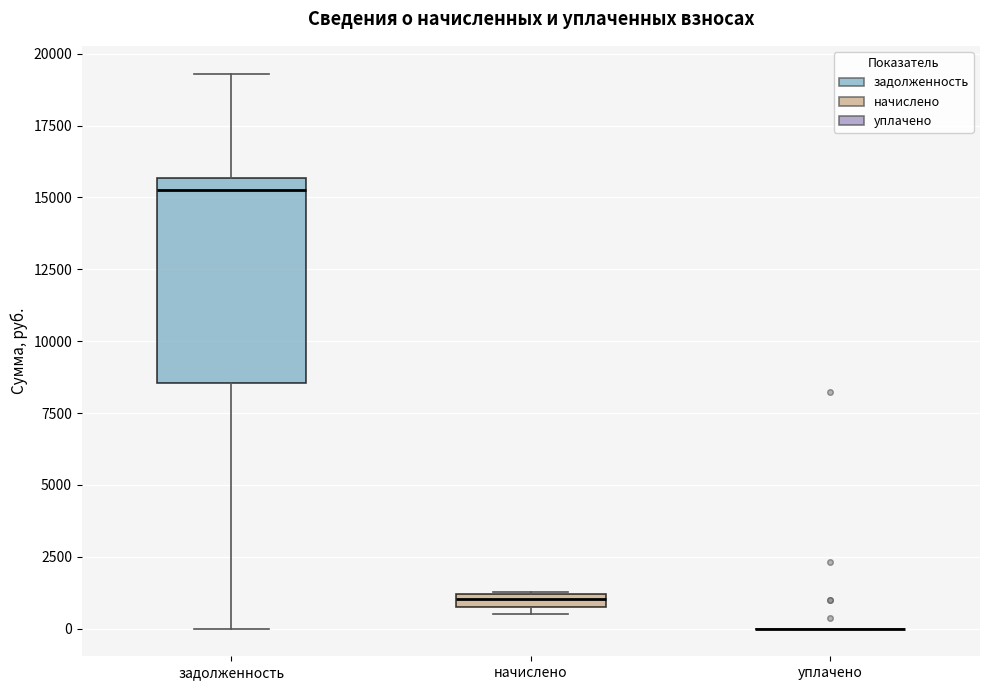

Which box is the tallest, from its lower edge to its upper edge?

задолженность